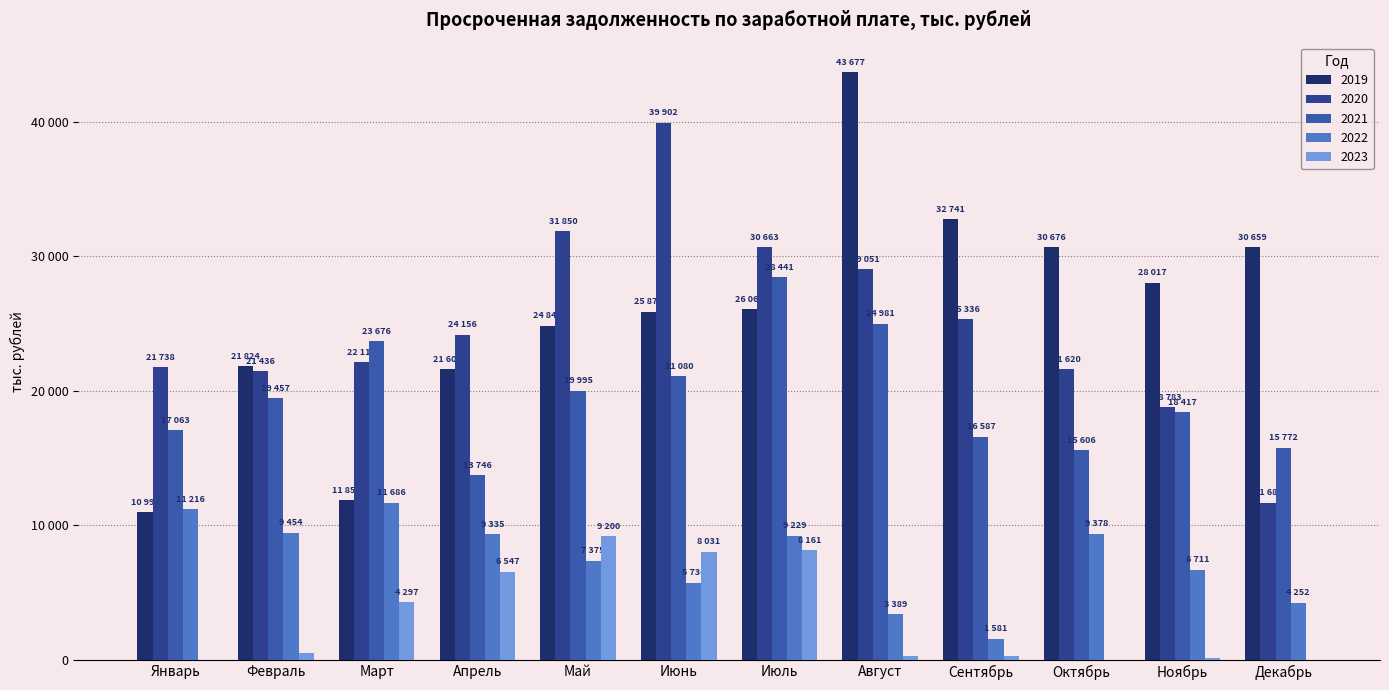

Does the chart contain stacked bars?

No